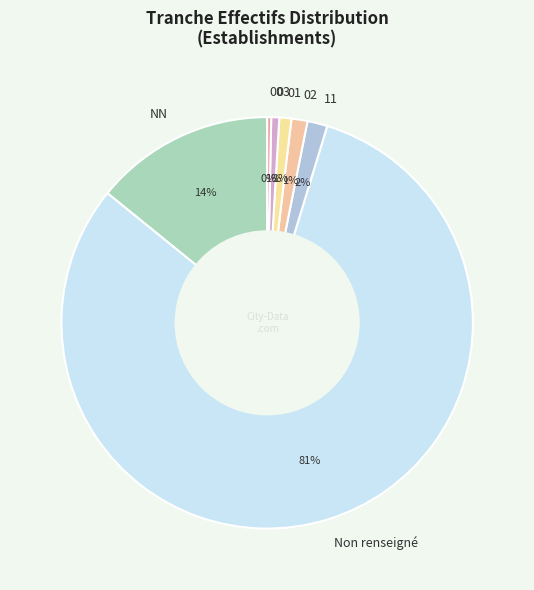

What percentage is the 01 slice, to the nearest percent?

1%